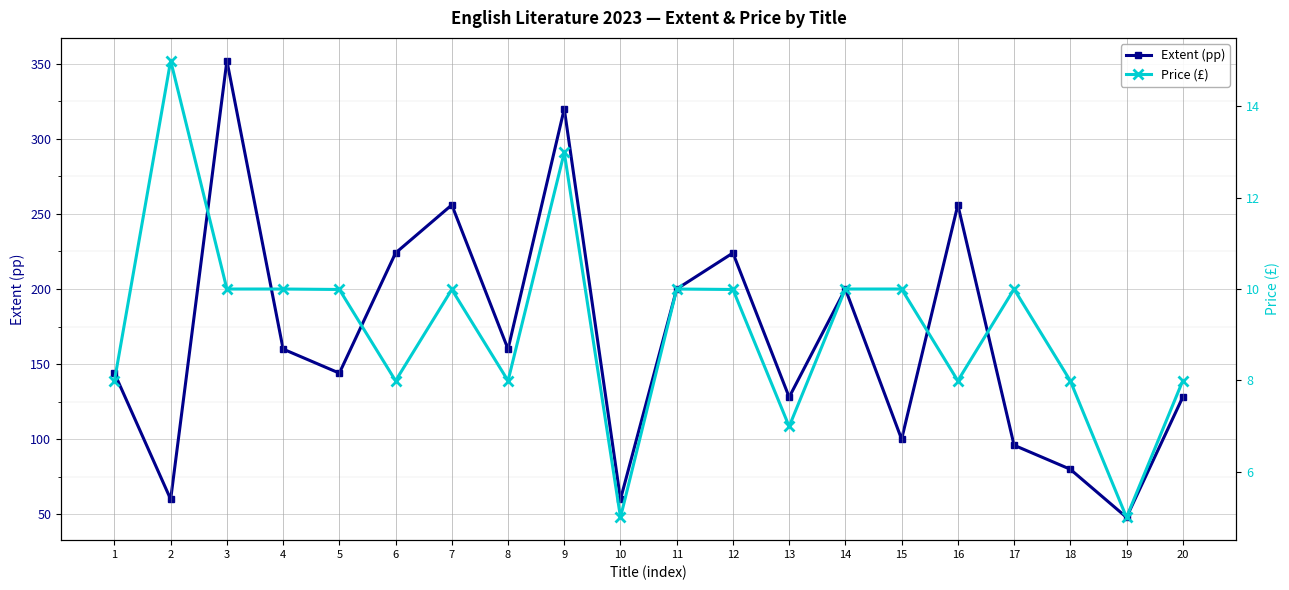

List the series in order of their peak value, lowest first.

Price (£), Extent (pp)